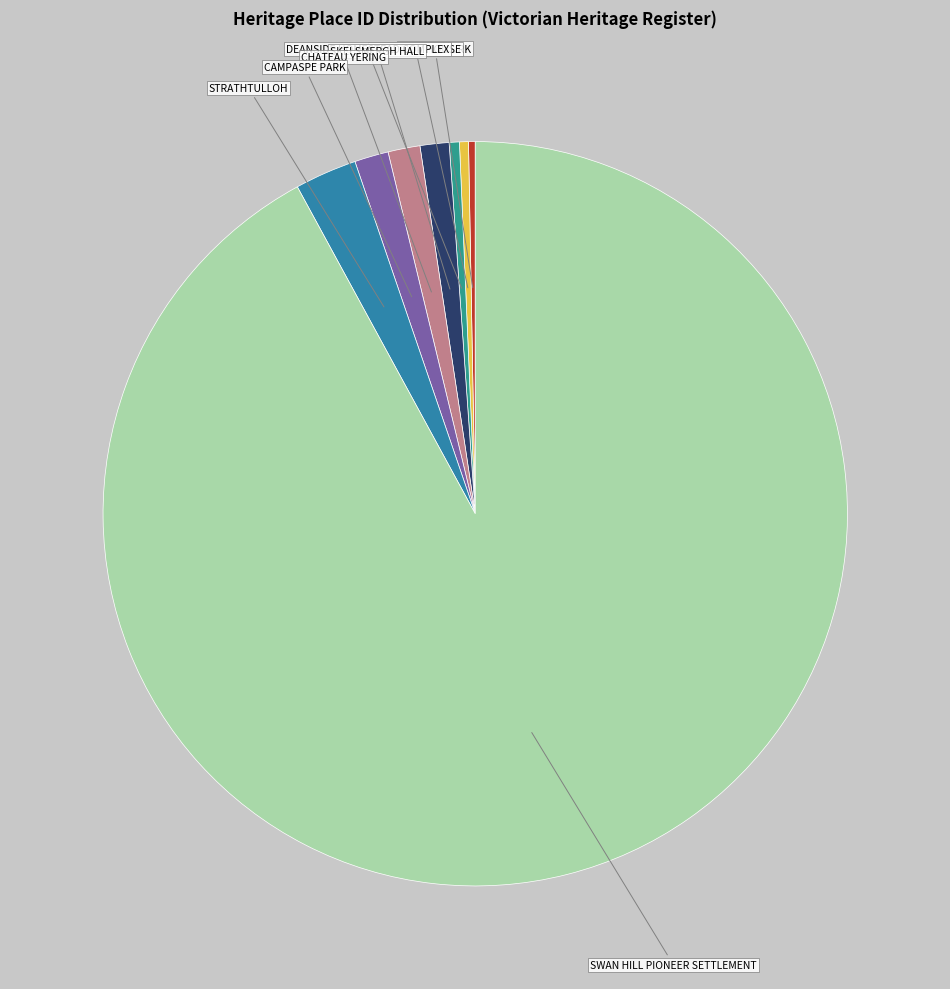

Is the sum of WOLLOMAI HOUSE and CAMPASPE PARK greater than half?

No